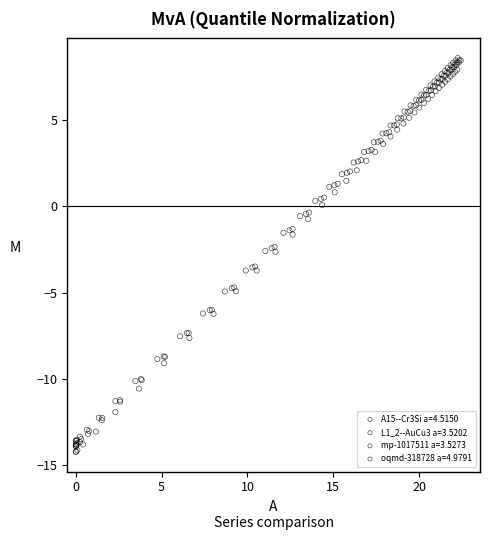

Which series contains the lowest Y value?

A15--Cr3Si a=4.5150